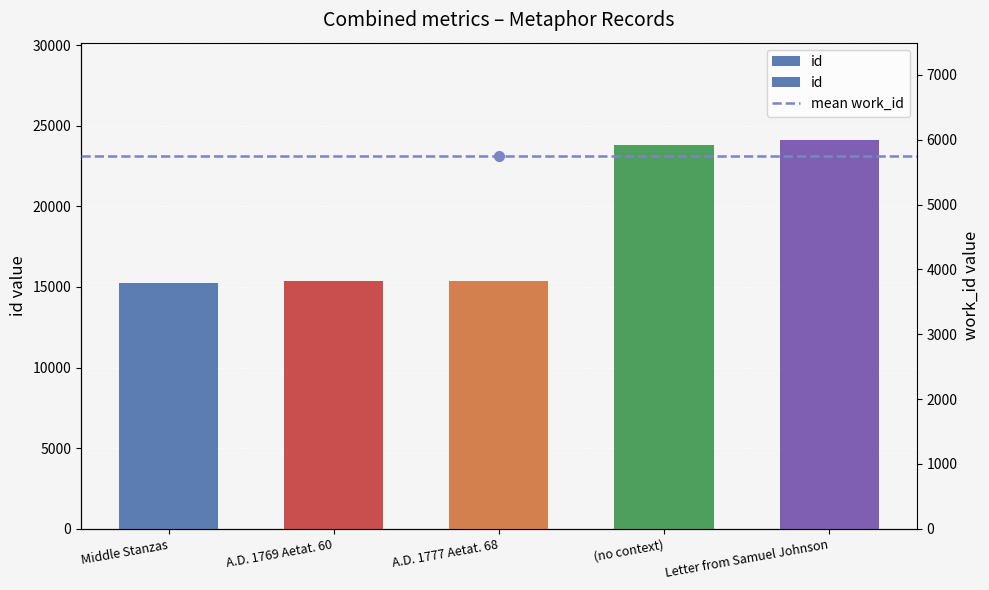

What is the minimum value shown in the chart?

15233